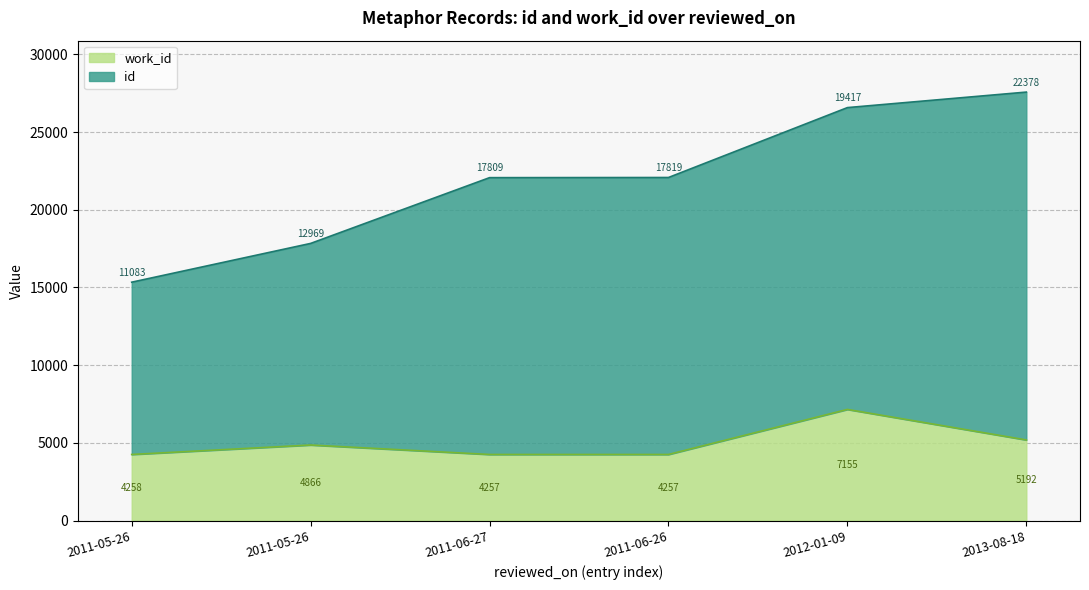

True or false: the data shows 4257 at 2011-06-26.

True